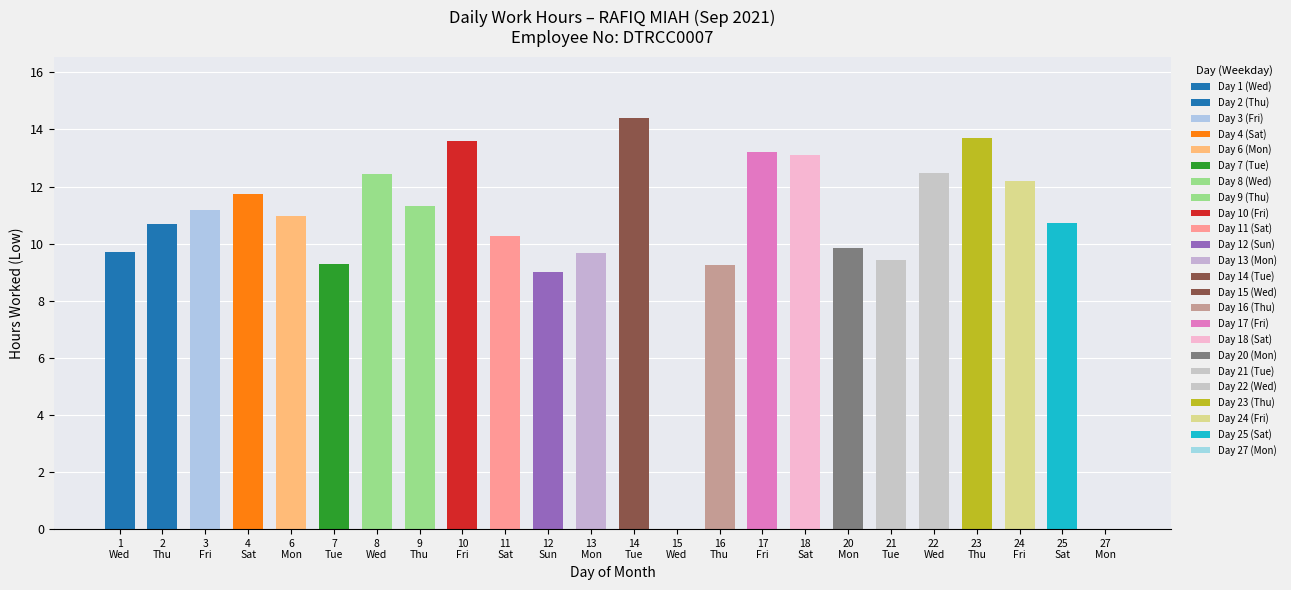

What is the sum of all values?

248.2